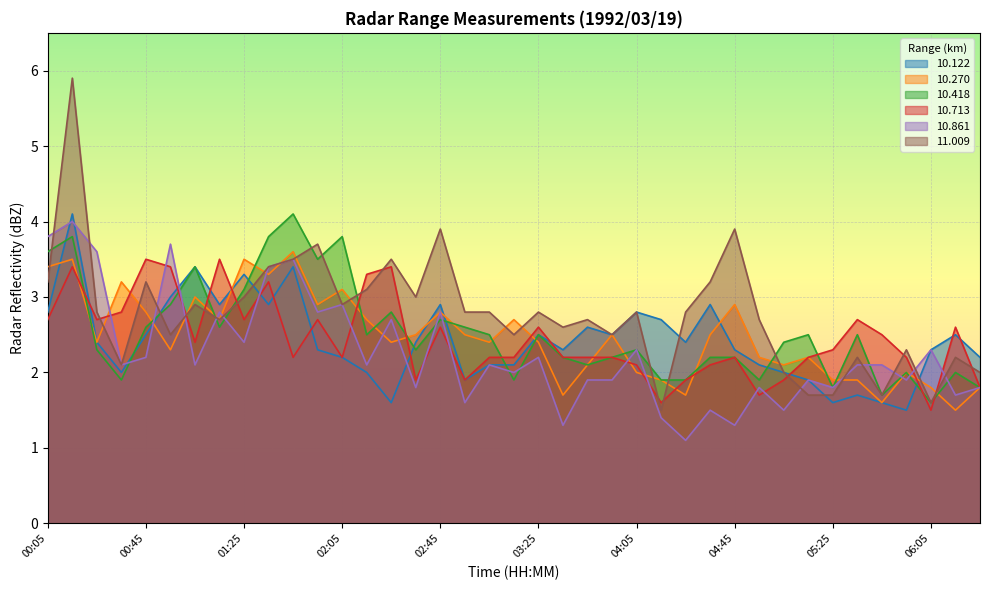

Which series has the widest spread of values?

11.009